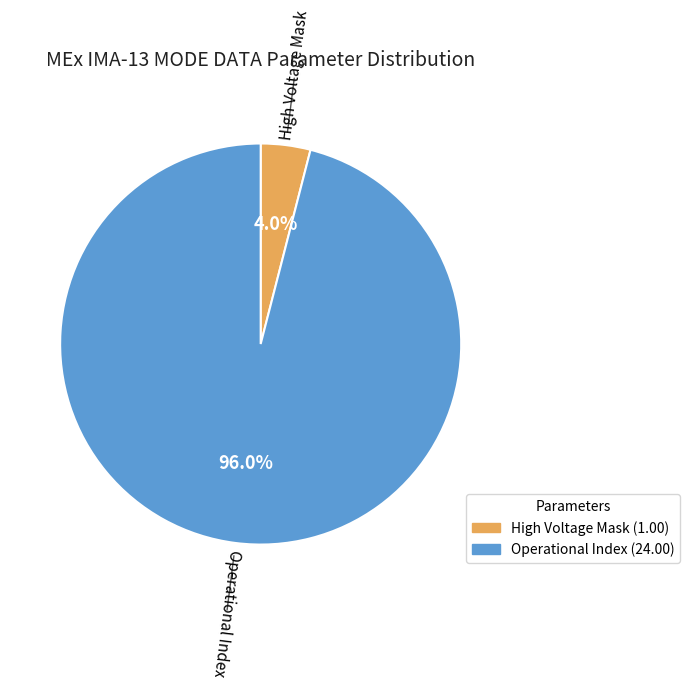

Is there any slice that represents more than half of the pie?

Yes